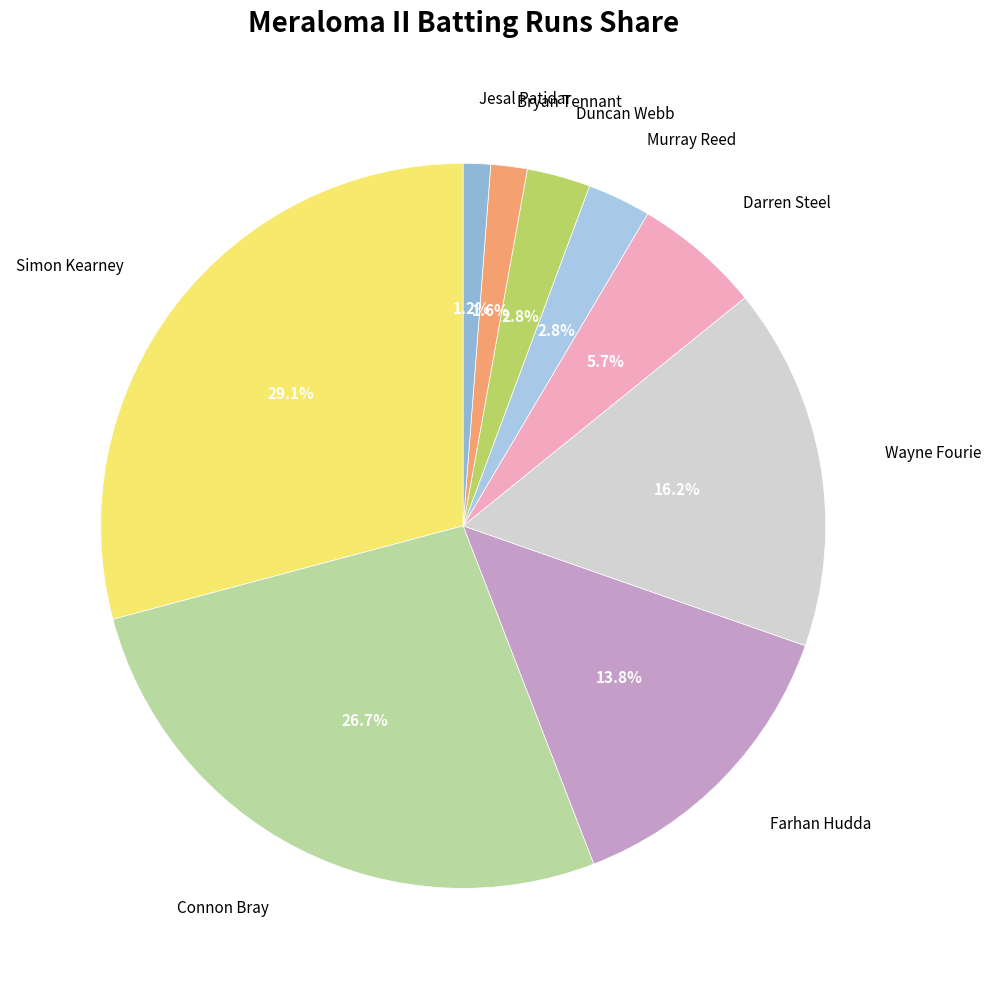

Does Farhan Hudda represent more than half of the total?

No